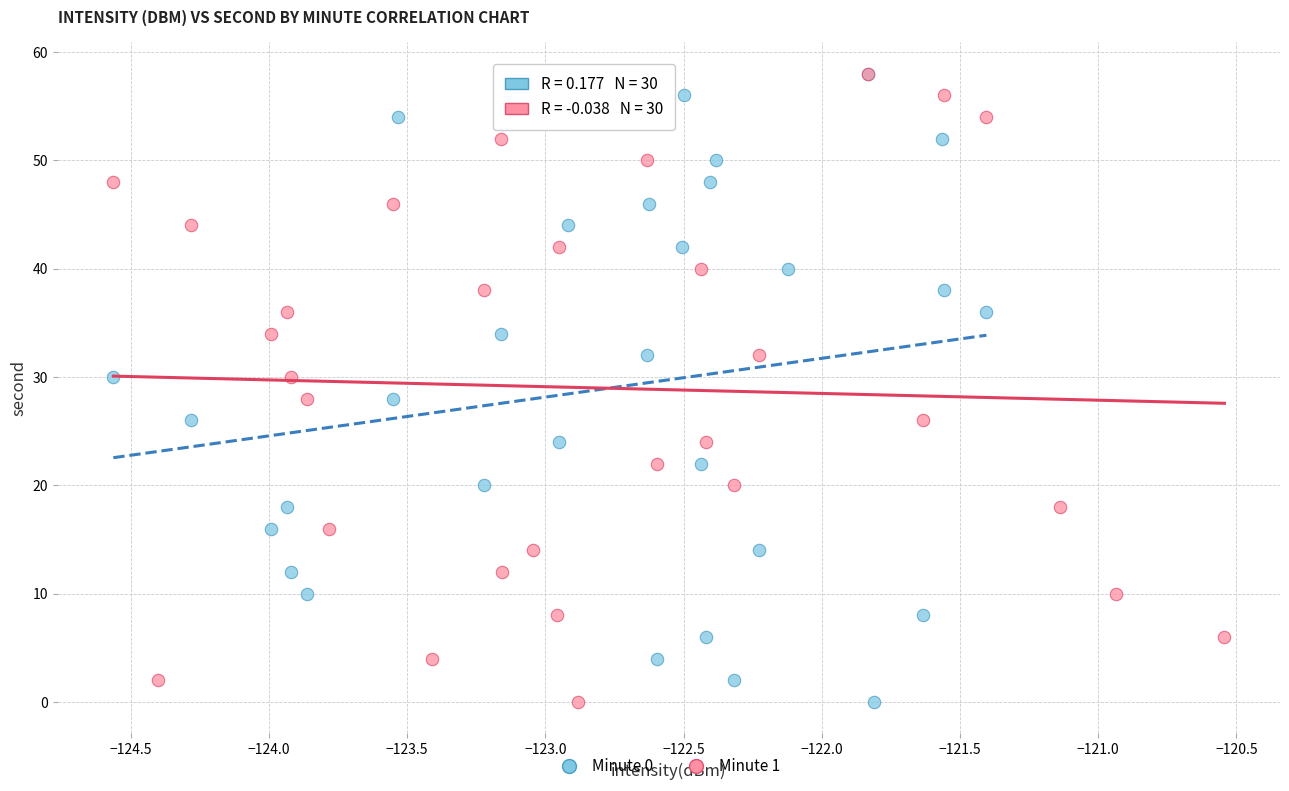

What are all the series names shown in the legend?

Minute 0, Minute 1